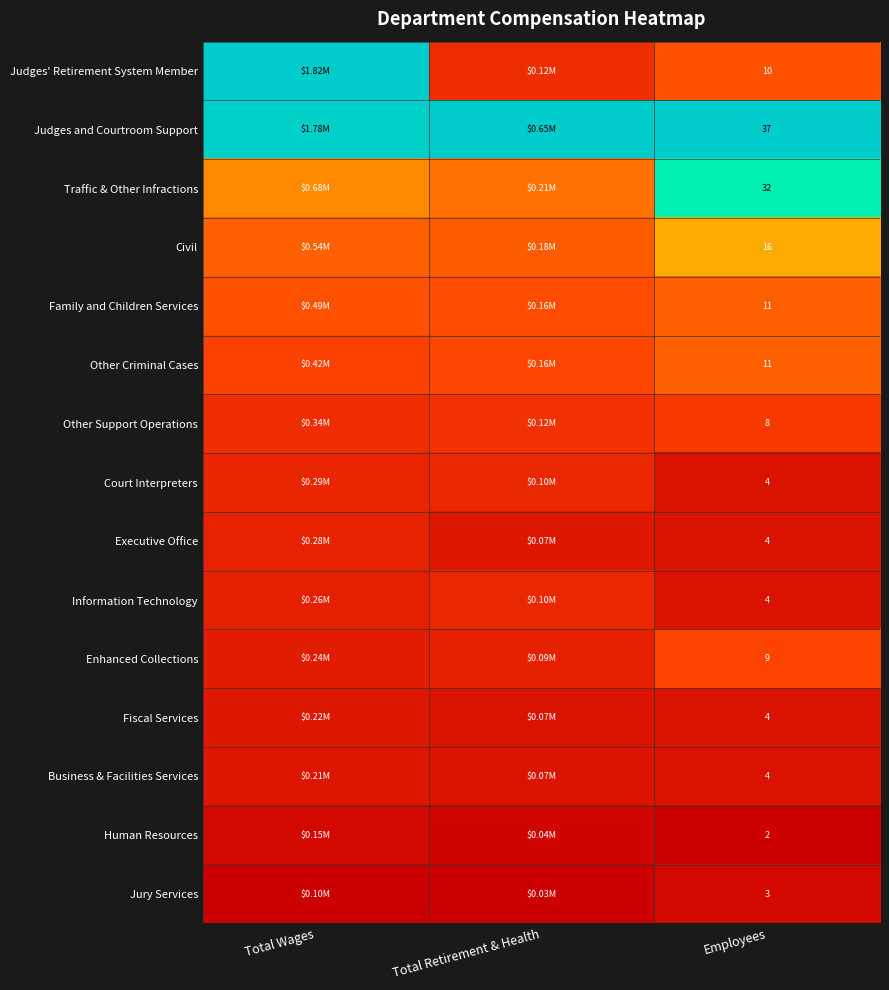

Where is Civil nearest to the value 0?

Total Retirement & Health